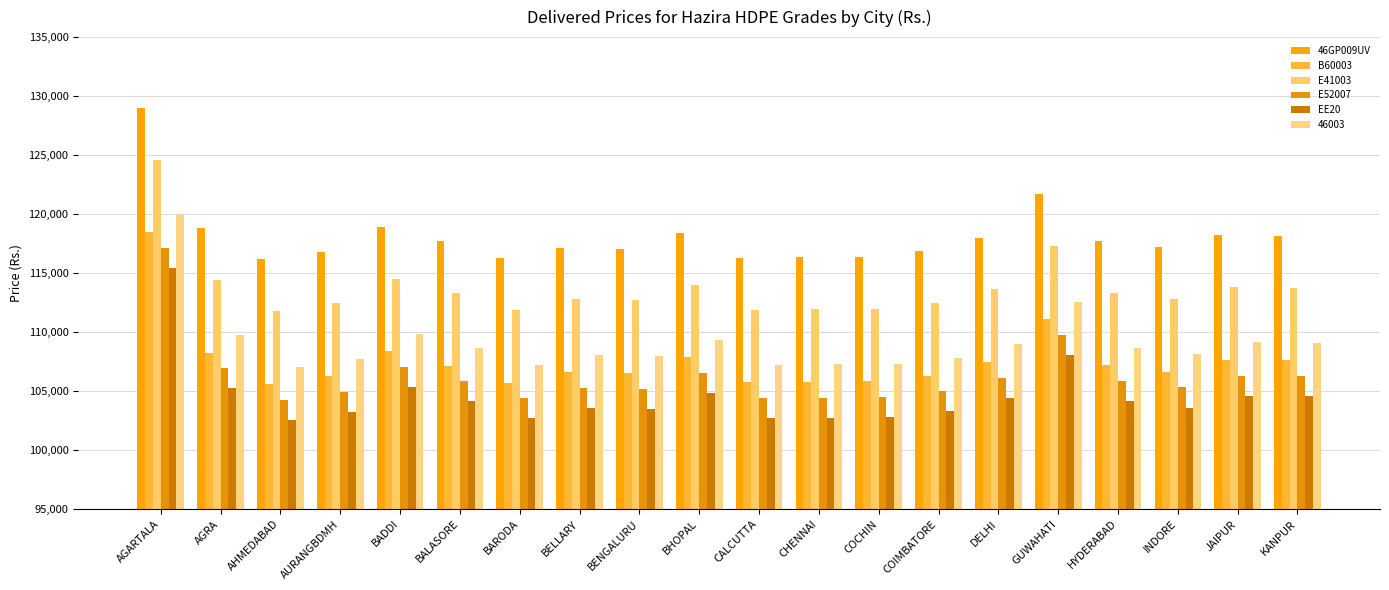

Which series has the largest total across all categories?

46GP009UV